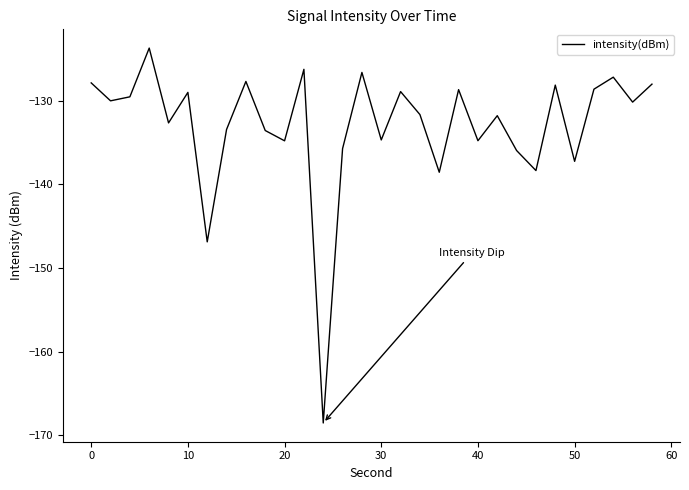

What is the smallest value displayed?

-168.5